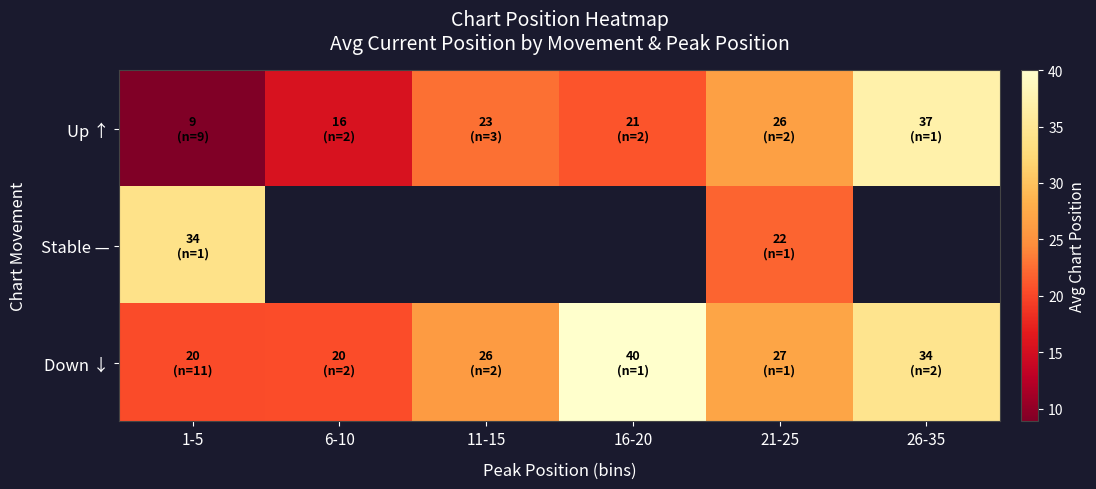

What is the highest value of the Stable — series?

34.0